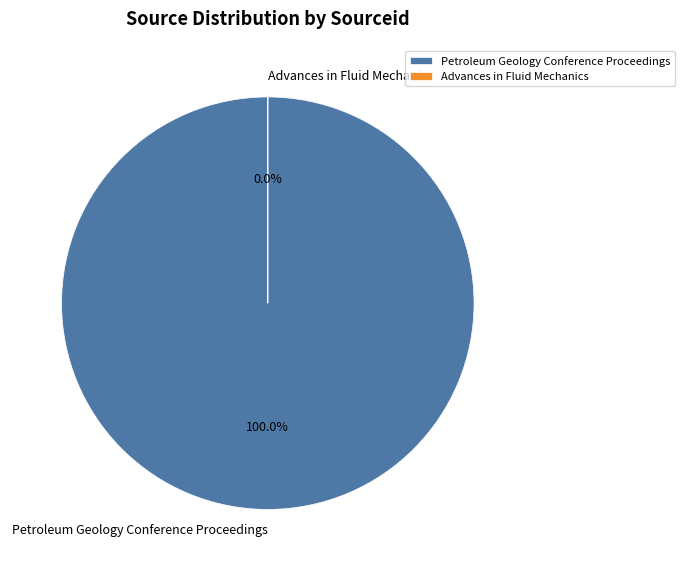

To the nearest percent, what is the average slice percentage?

50%